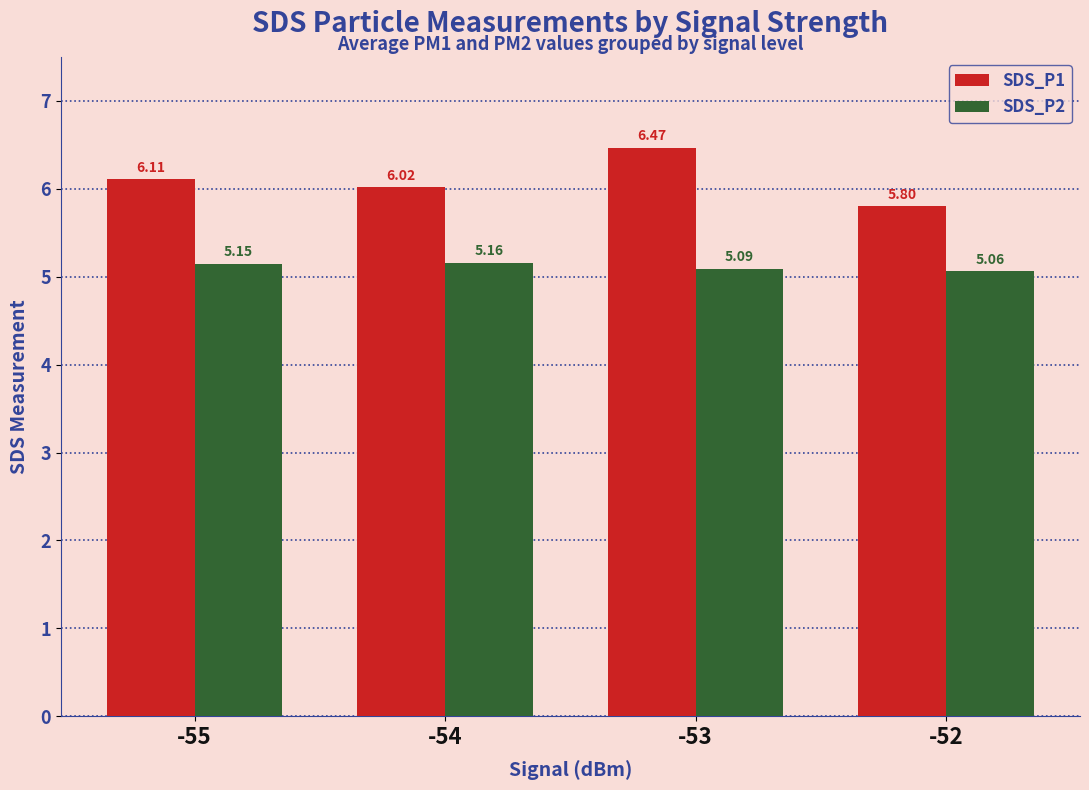

What is the difference between the maximum and minimum values in the SDS_P1 series?

0.7